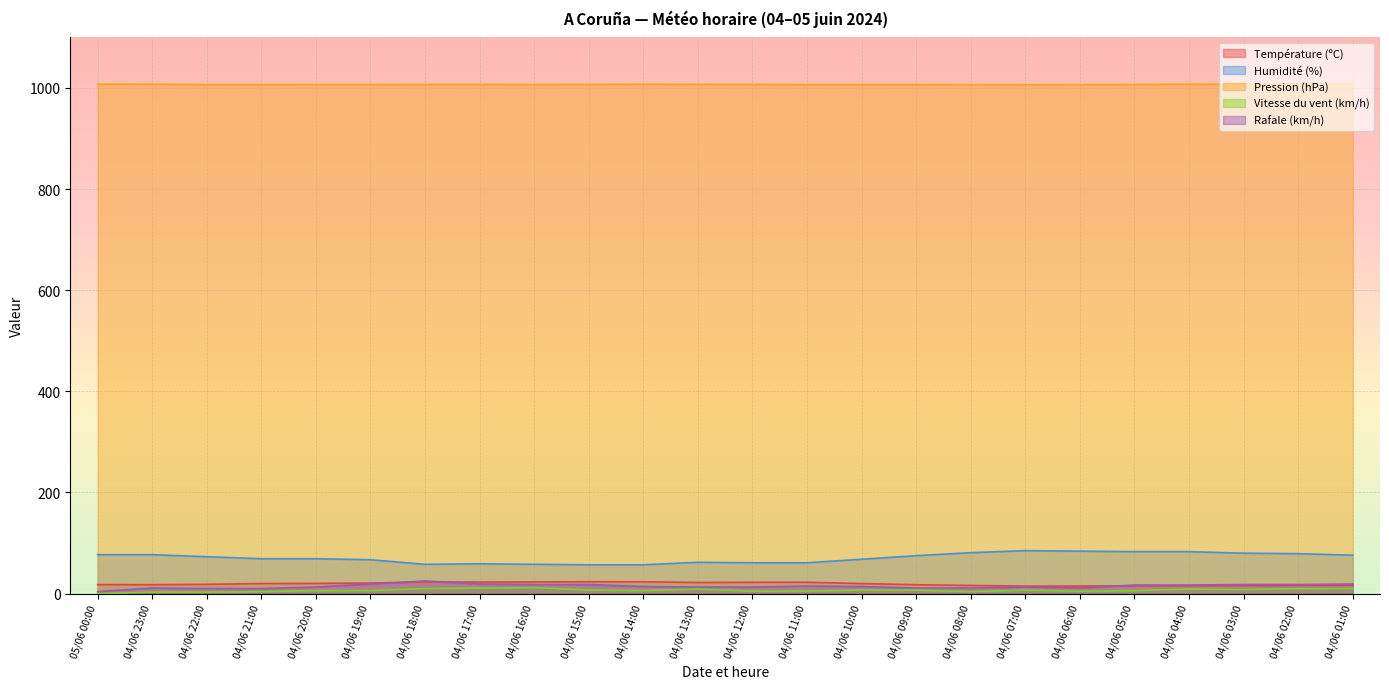

How many distinct data groups are displayed?

5